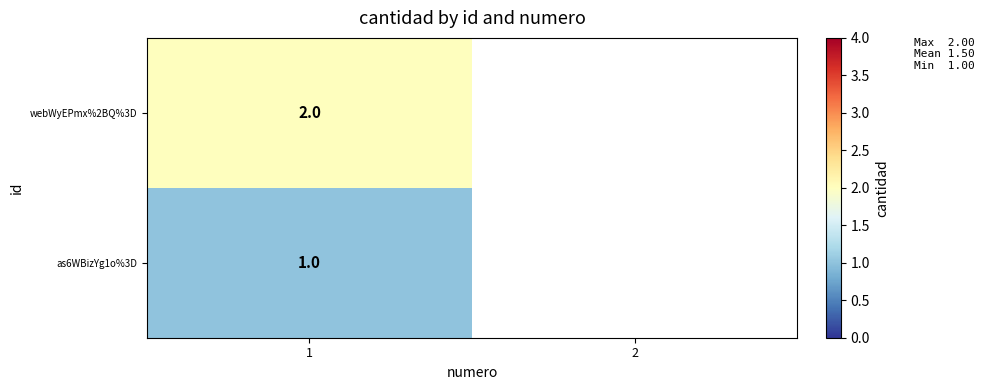

The value of webWyEPmx%2BQ%3D at 1 is 1. True or false?

False